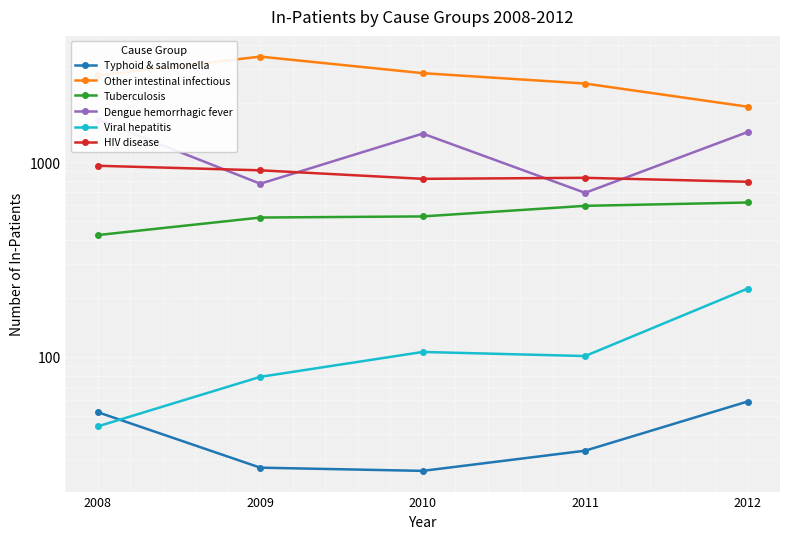

The value of HIV disease at 2011 is 450. True or false?

False